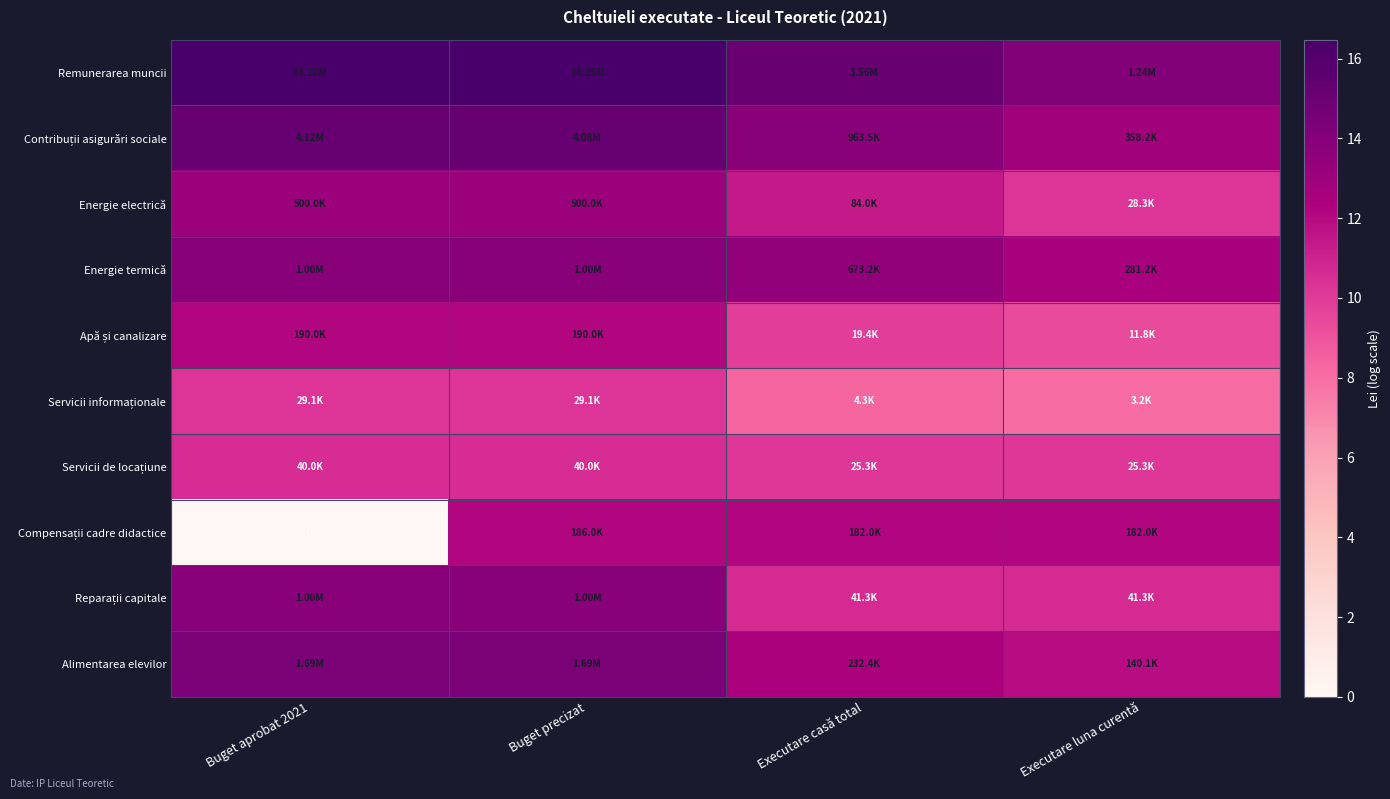

How many categories are shown in the chart?

4